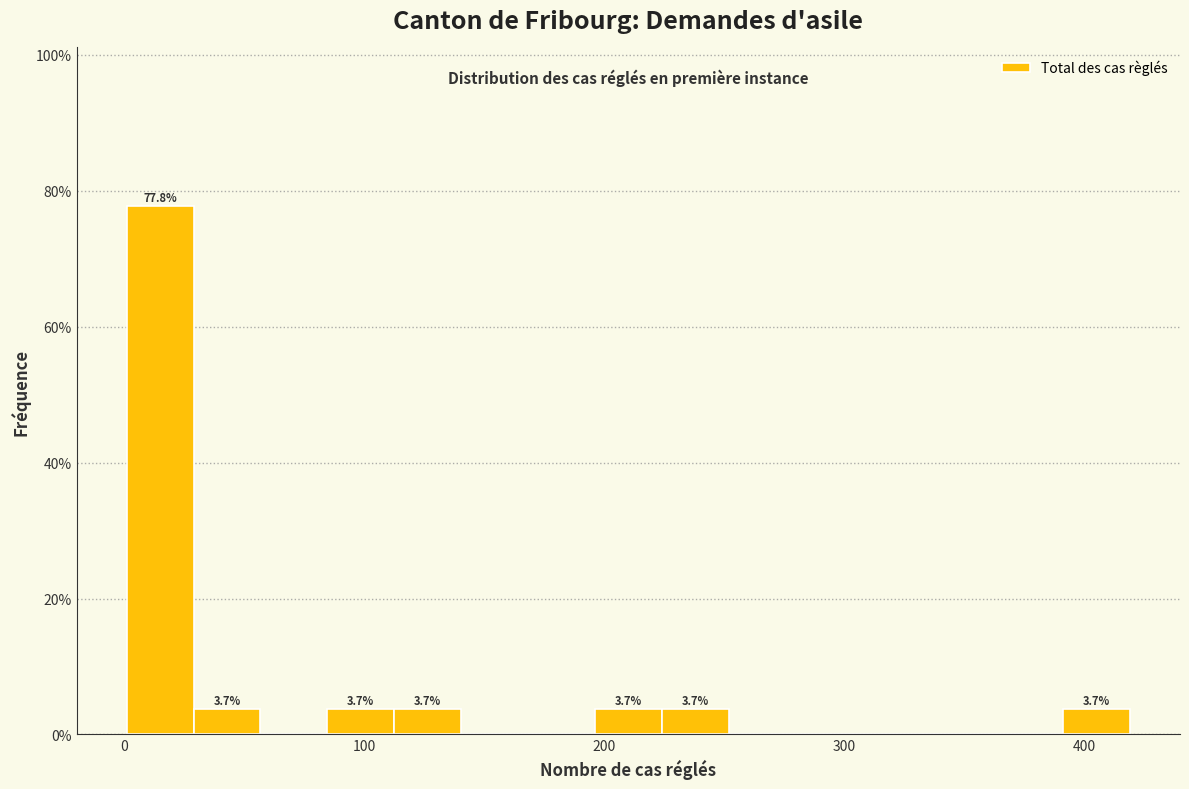

Around what value on the x-axis is the tallest bar? Give the approximate position of its centre, as read against the axis.

10